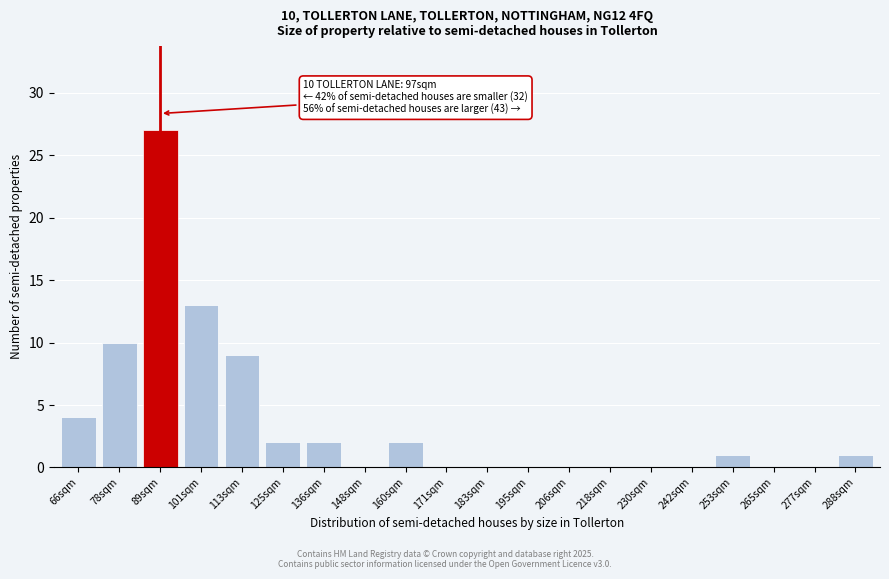

Reading right to left, extract all data points from this chart.

288sqm=1	277sqm=0	265sqm=0	253sqm=1	242sqm=0	230sqm=0	218sqm=0	206sqm=0	195sqm=0	183sqm=0	171sqm=0	160sqm=2	148sqm=0	136sqm=2	125sqm=2	113sqm=9	101sqm=13	89sqm=27	78sqm=10	66sqm=4